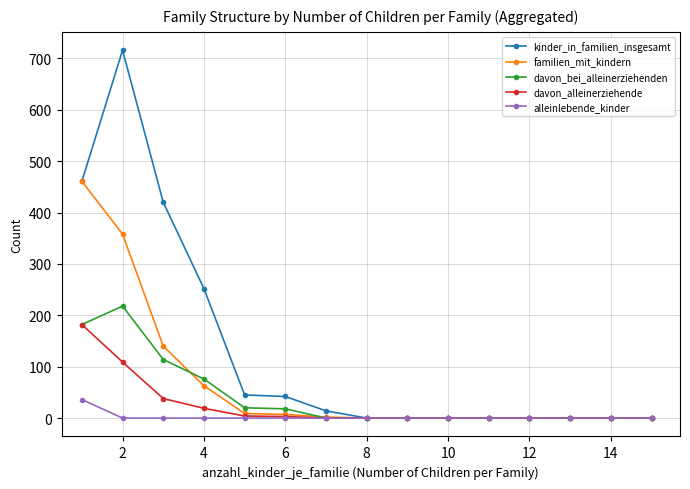

How many distinct data groups are displayed?

5